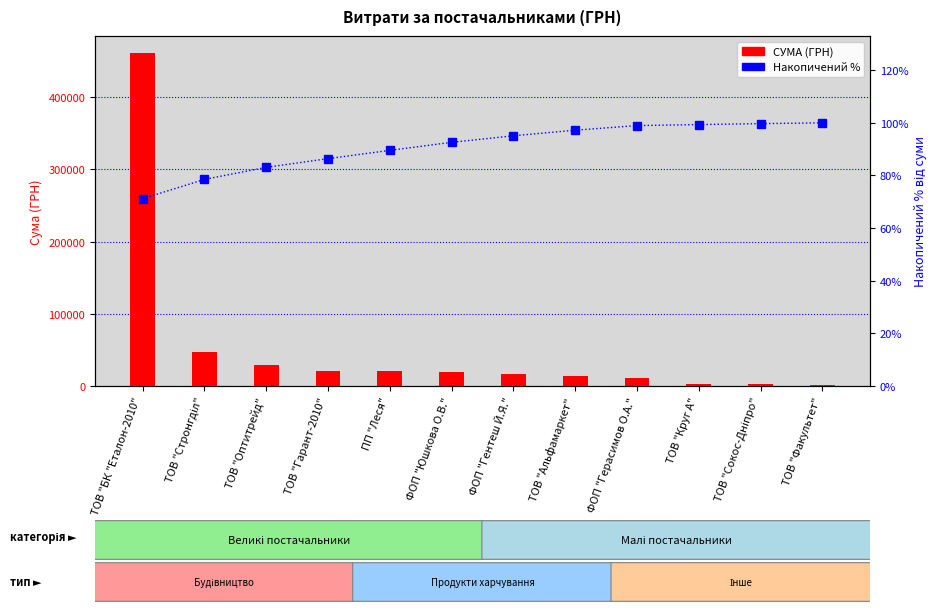

Rank the categories by Частка накопиченим підсумком value from lowest to highest.

ТОВ "БК "Еталон-2010", ТОВ "Стронгділ", ТОВ "Оптитрейд", ТОВ "Гарант-2010", ПП "Леся", ФОП "Юшкова О.В.", ФОП "Гентеш Й.Я.", ТОВ "Альфамаркет", ФОП "Герасимов О.А.", ТОВ "Круг А", ТОВ "Сокос-Дніпро", ТОВ "Факультет"